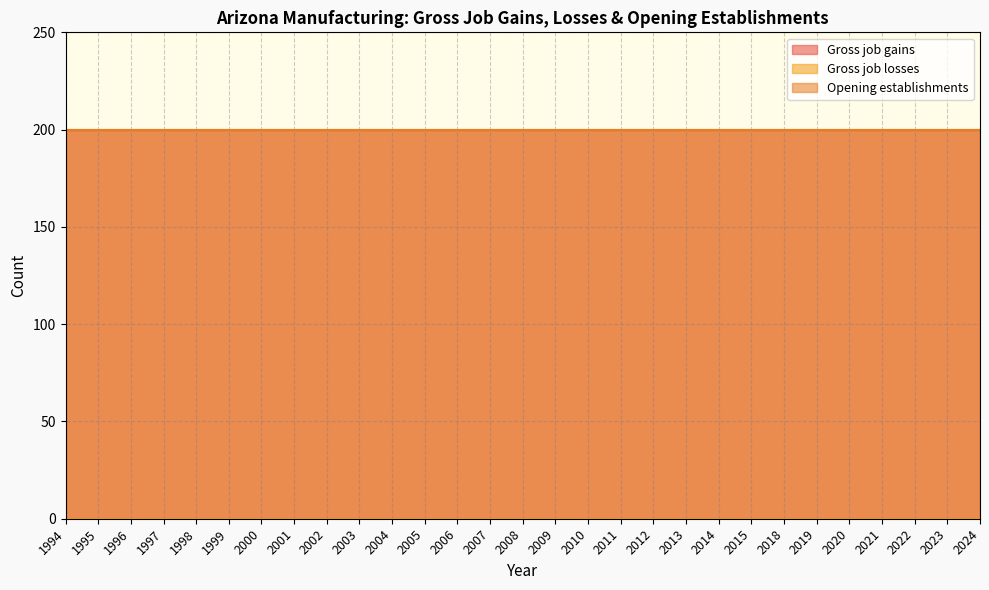

True or false: Opening establishments and Gross job gains cross at least once.

False